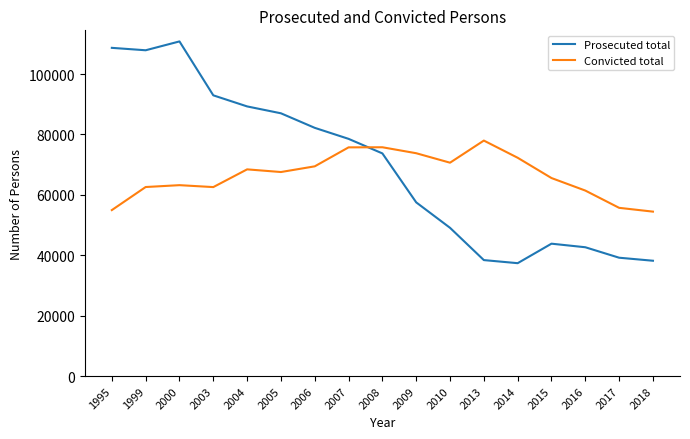

Which series ends up on top after the final intersection of Convicted total and Prosecuted total?

Convicted total